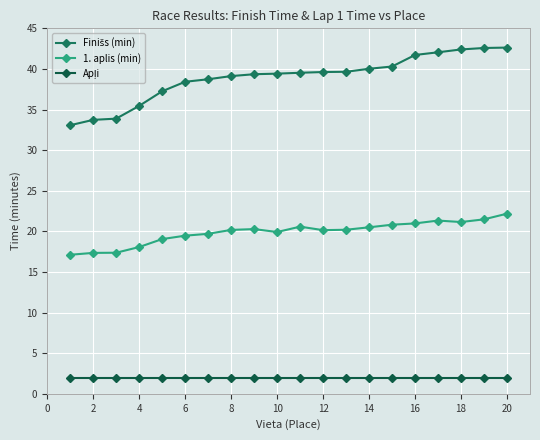

At how many categories does at least one series exceed 25?

20